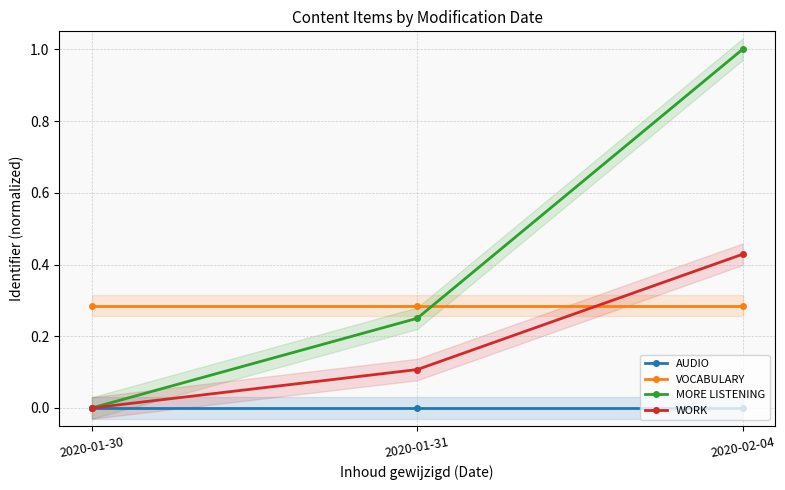

What is the average value of the WORK series?

0.2